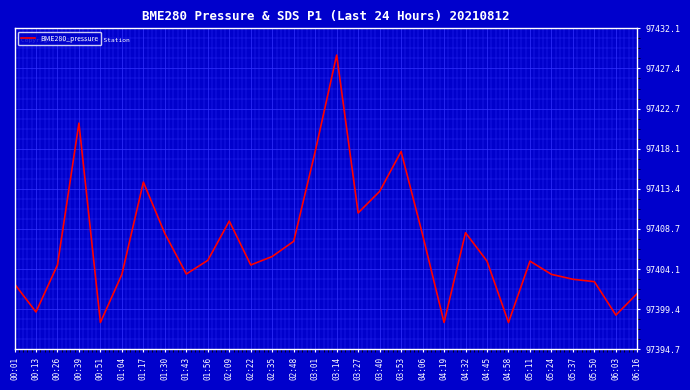

Where does the data first go above 97404?

00:26